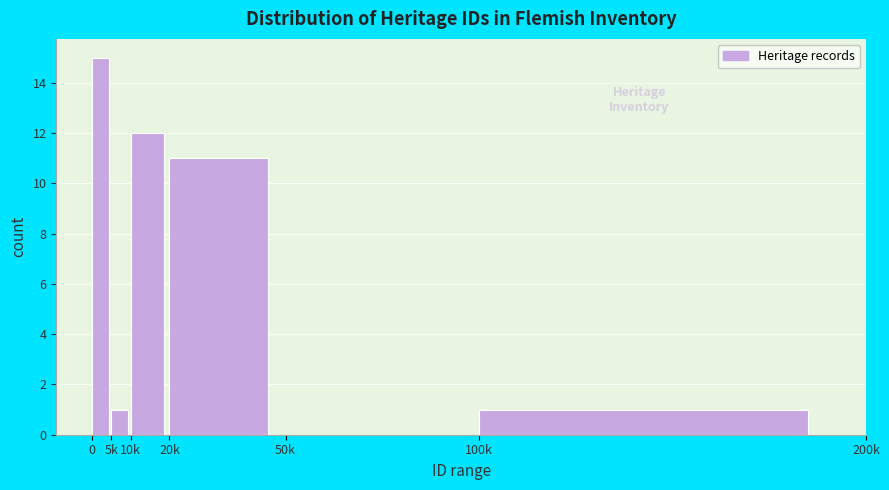

Reading left to right, extract all data points from this chart.

0=15	5k=1	10k=12	20k=11	50k=0	100k=1